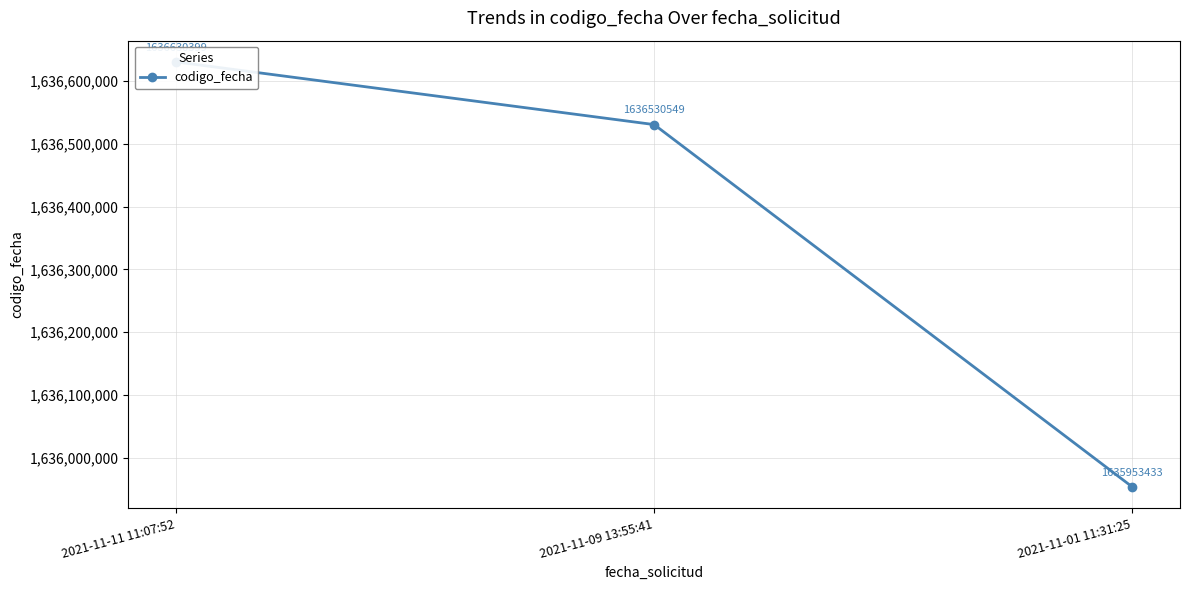

Is it true that the value at 2021-11-01 11:31:25 is 2519868299?

False